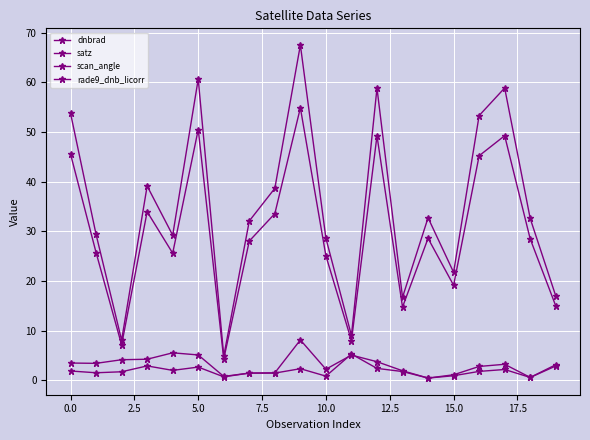

Which series has the largest range (max minus min)?

satz